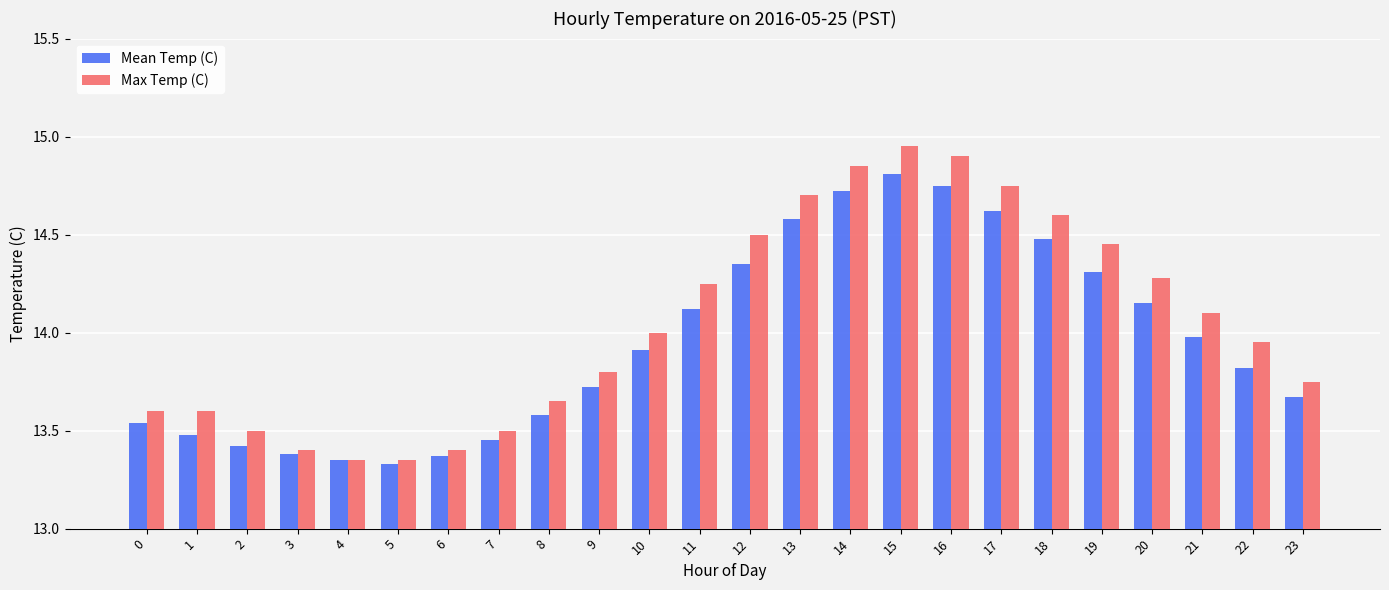

Which series has the widest spread of values?

Max Temp (C)